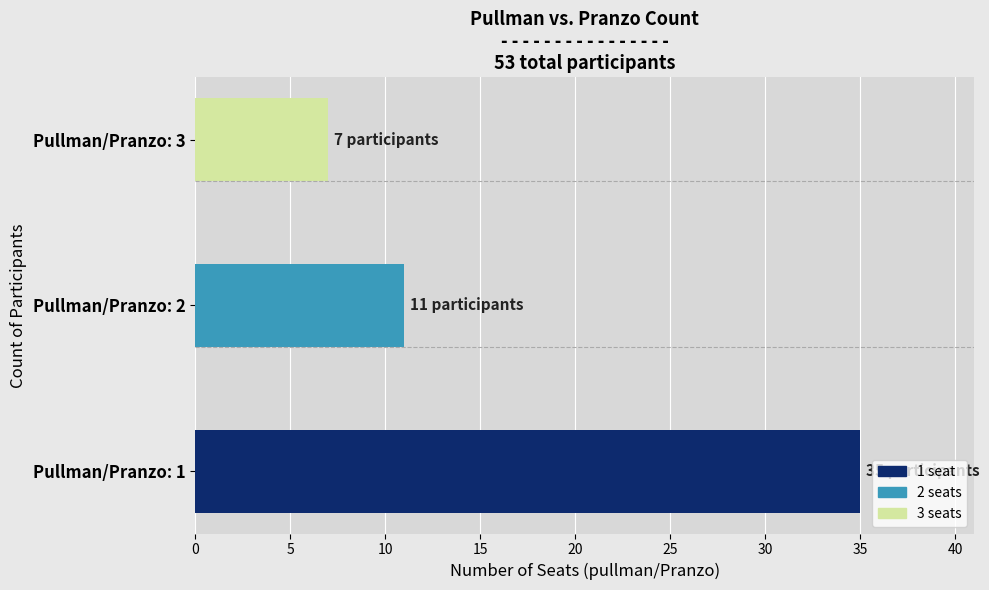

Reading bottom to top, what are all the values shown in this chart?

Pullman/Pranzo: 1=35	Pullman/Pranzo: 2=11	Pullman/Pranzo: 3=7